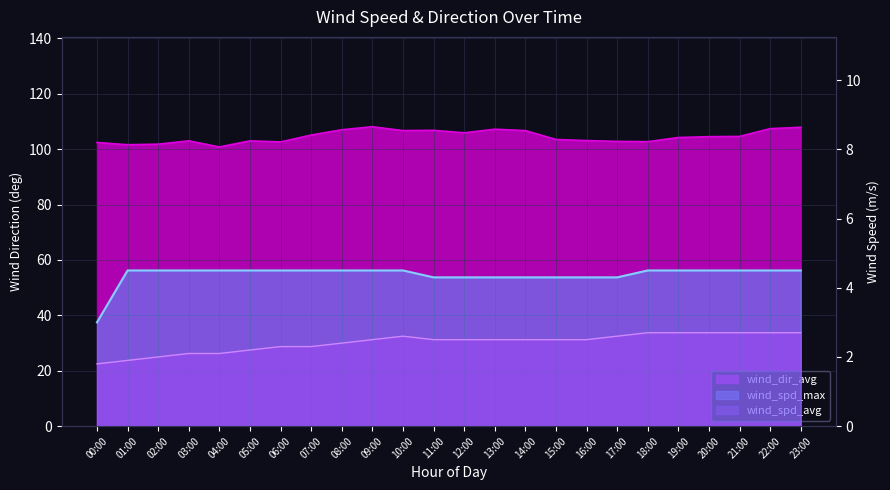

Which series has the largest total across all categories?

wind_dir_avg